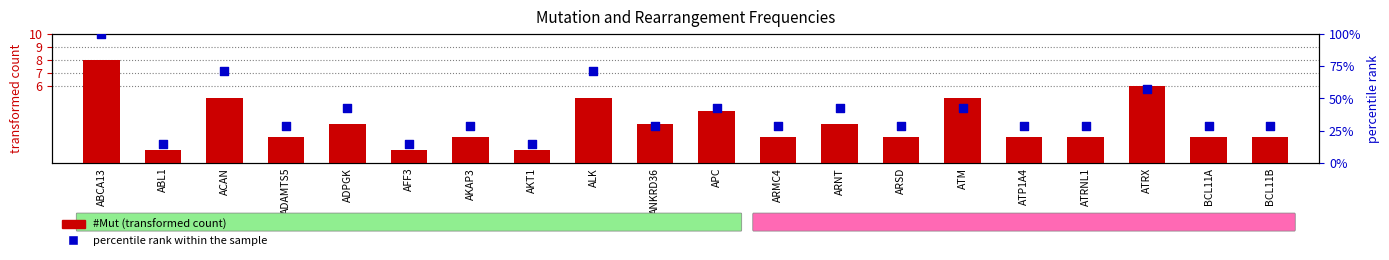

Which series has the largest Y range (max minus min)?

percentile rank within the sample